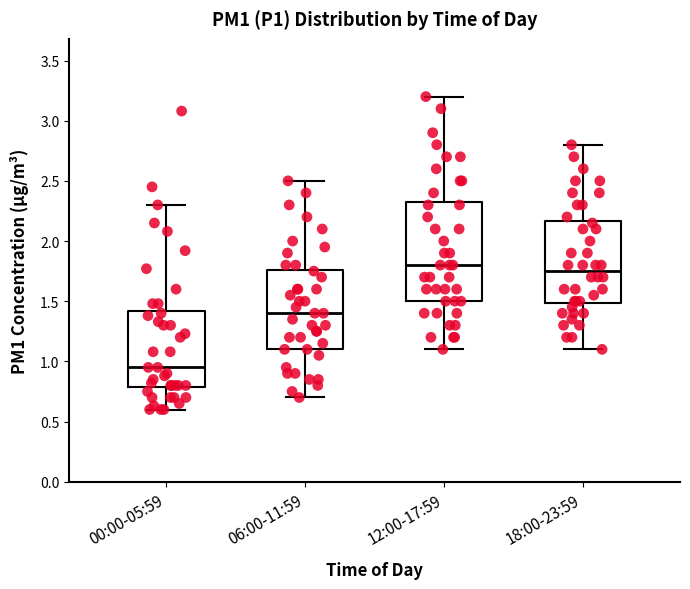

Reading left to right, read every box against the y-axis: the position of its median line, the range the box covers, and the ends of its whiskers. The values are not printed on the chart, so give them approximately, as read against the axis.

00:00-05:59: median 0.95, box 0.80 to 1.40, whiskers 0.60 to 2.30
06:00-11:59: median 1.40, box 1.10 to 1.75, whiskers 0.70 to 2.50
12:00-17:59: median 1.80, box 1.50 to 2.35, whiskers 1.10 to 3.20
18:00-23:59: median 1.75, box 1.50 to 2.15, whiskers 1.10 to 2.80